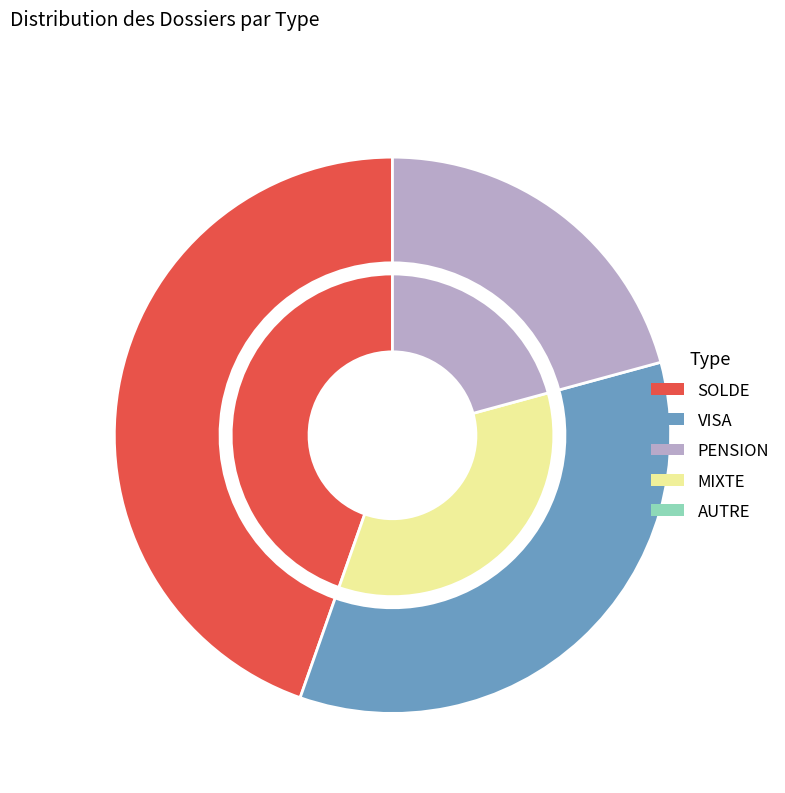

How much of the chart is everything except PENSION?

79.2%